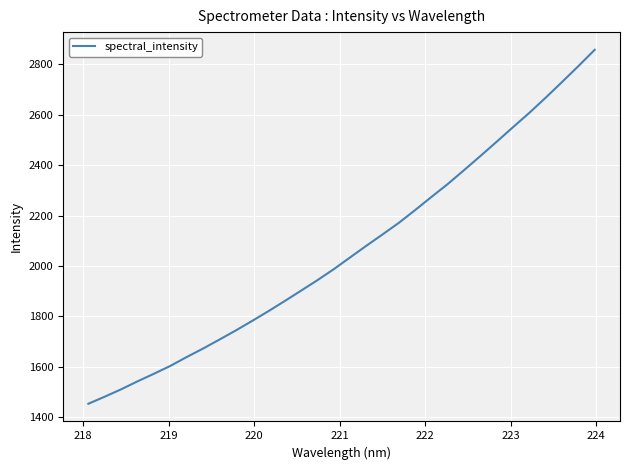

What is the difference between the maximum and minimum values?

1404.4